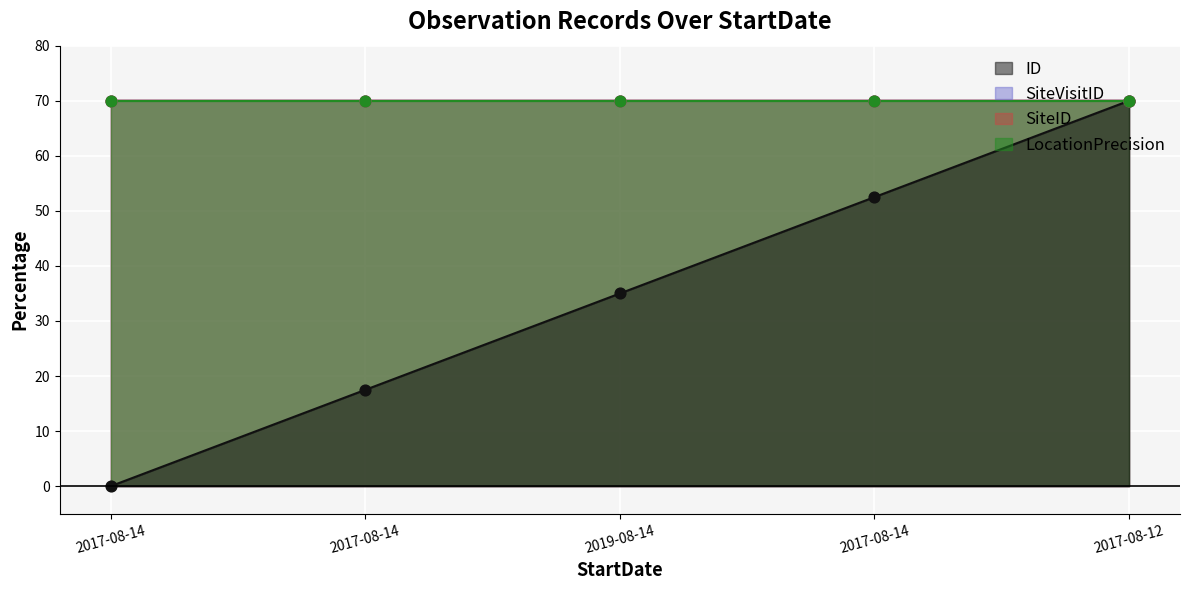

Which series has the largest Y range (max minus min)?

ID